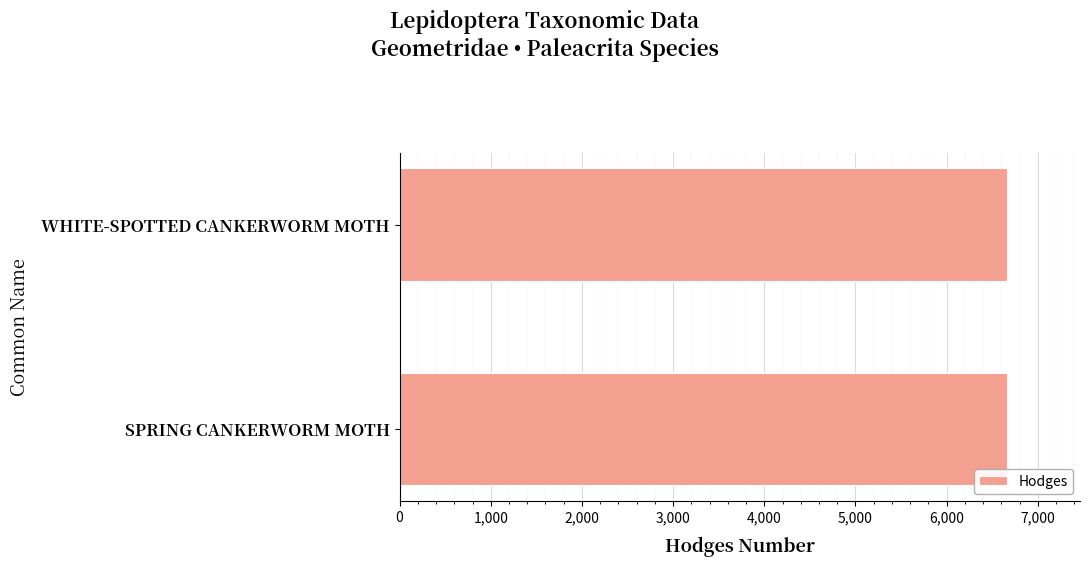

How many categories are shown in the chart?

2